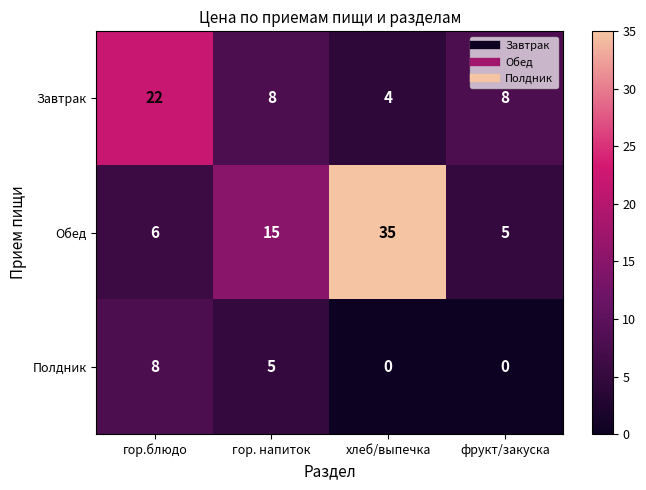

What is the approximate value of Обед at гор. напиток?

15